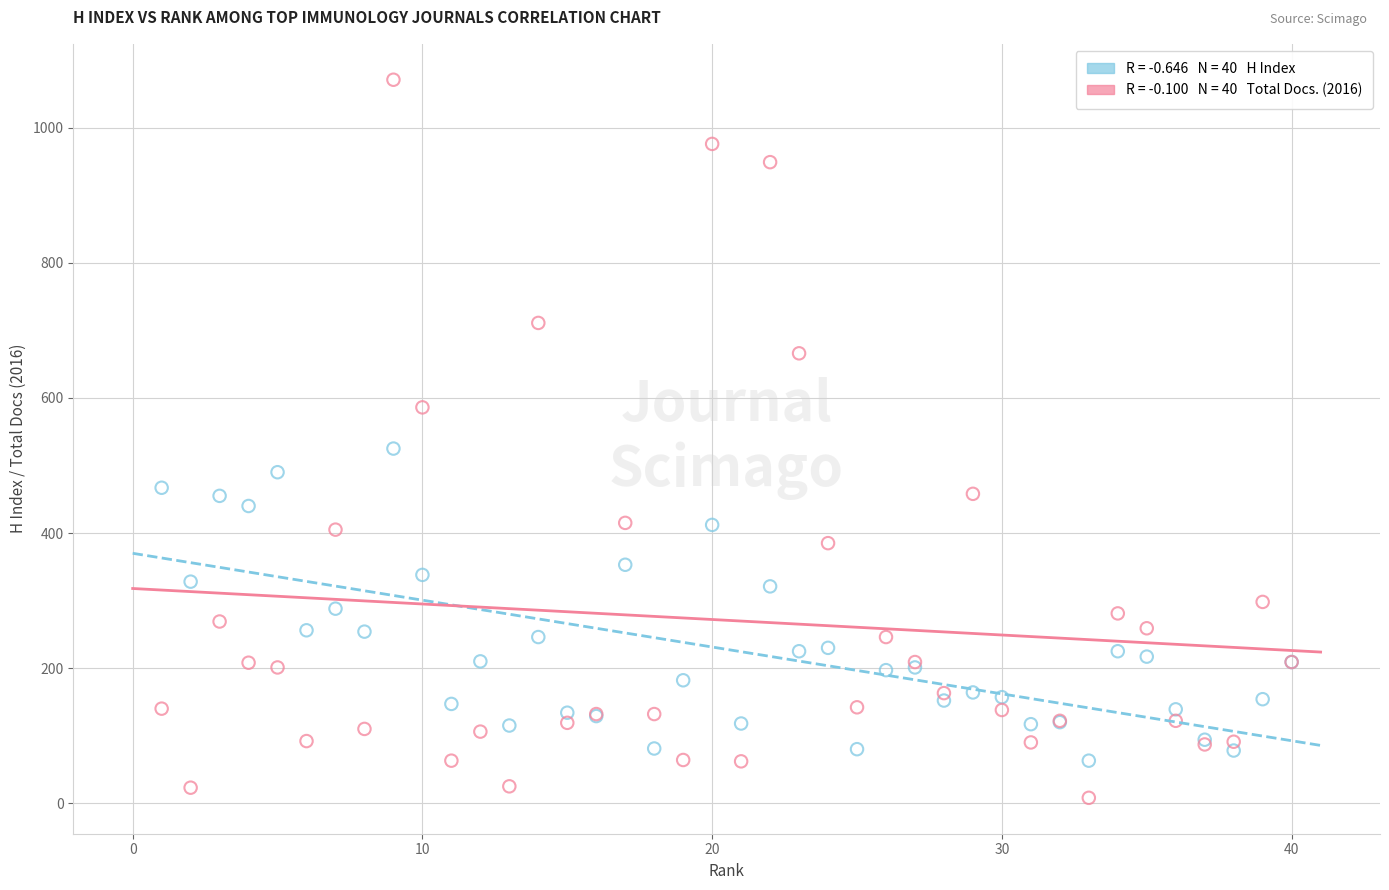

Across all series, what Y value is closest to 539?

525